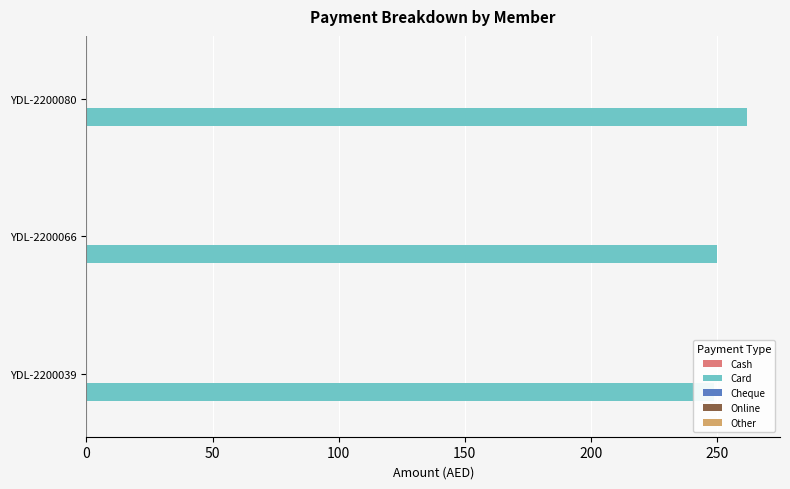

What is the value of the Other bar at the 2nd from the left?

0.1